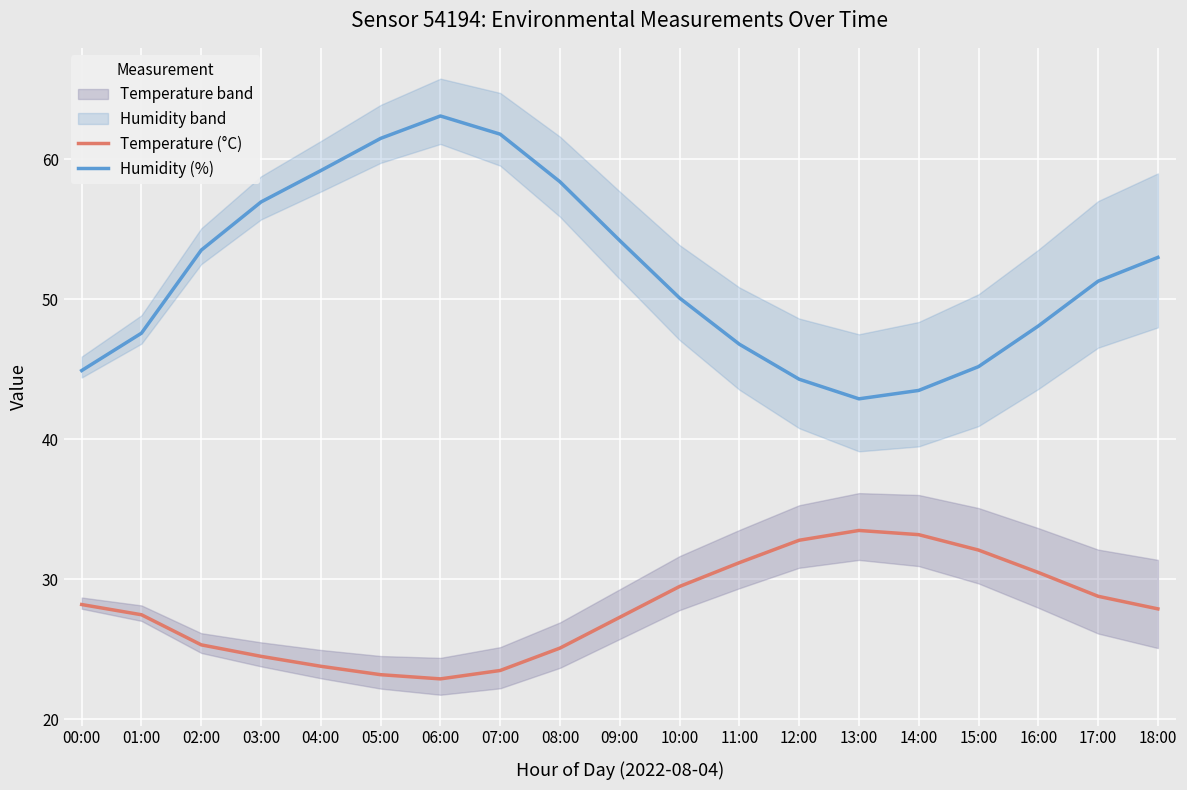

Reading left to right, transcribe all the data shown in this chart.

Temperature (°C): 28.2	27.5	25.3	24.5	23.8	23.2	22.9	23.5	25.1	27.3	29.5	31.2	32.8	33.5	33.2	32.1	30.5	28.8	27.9
Humidity (%): 44.9	47.6	53.5	57.0	59.2	61.5	63.1	61.8	58.4	54.2	50.1	46.8	44.3	42.9	43.5	45.2	48.1	51.3	53.0